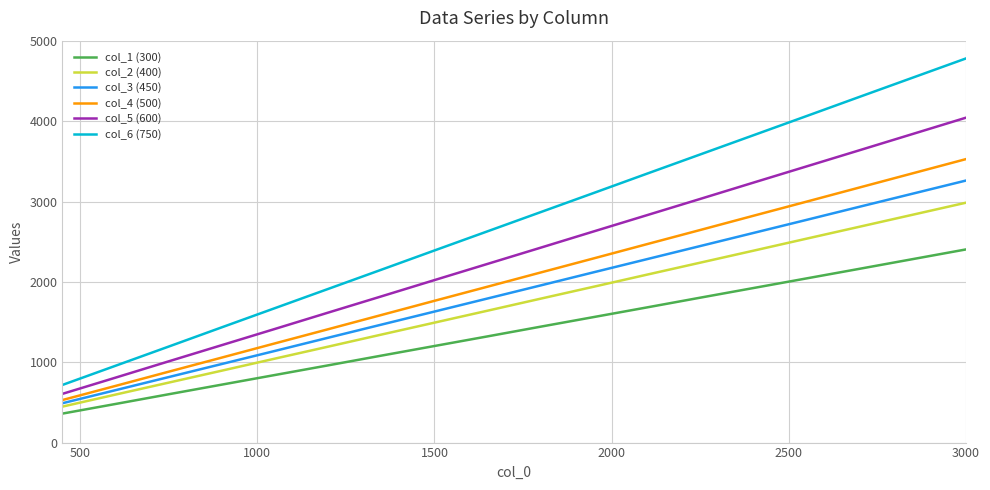

Which series has the largest total across all categories?

col_6 (750)